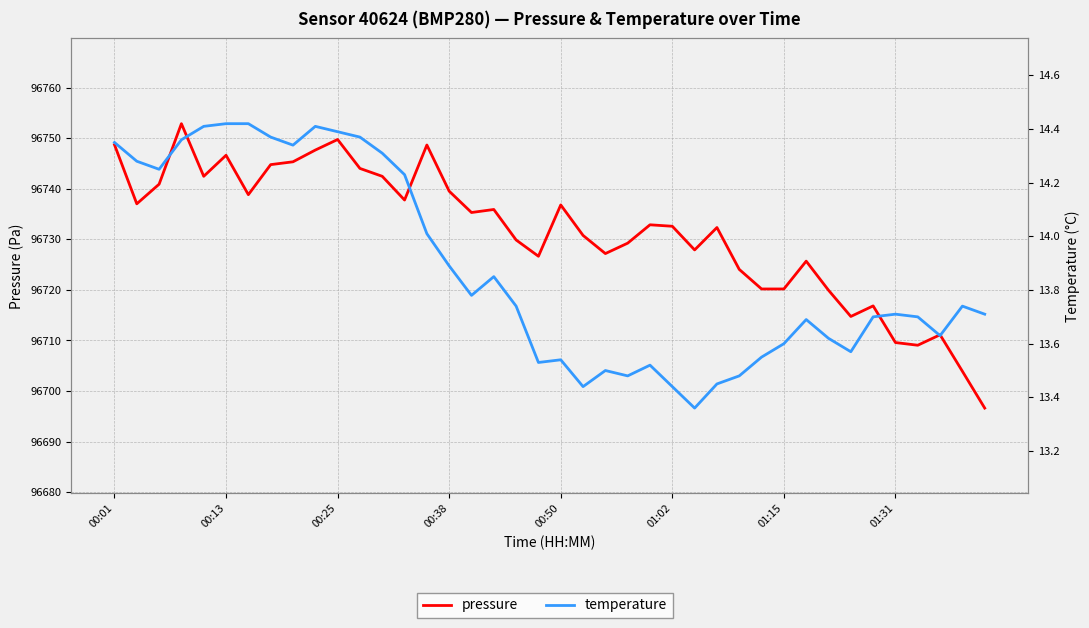

What is the sum of the temperature values at 31 and 8?

28.0